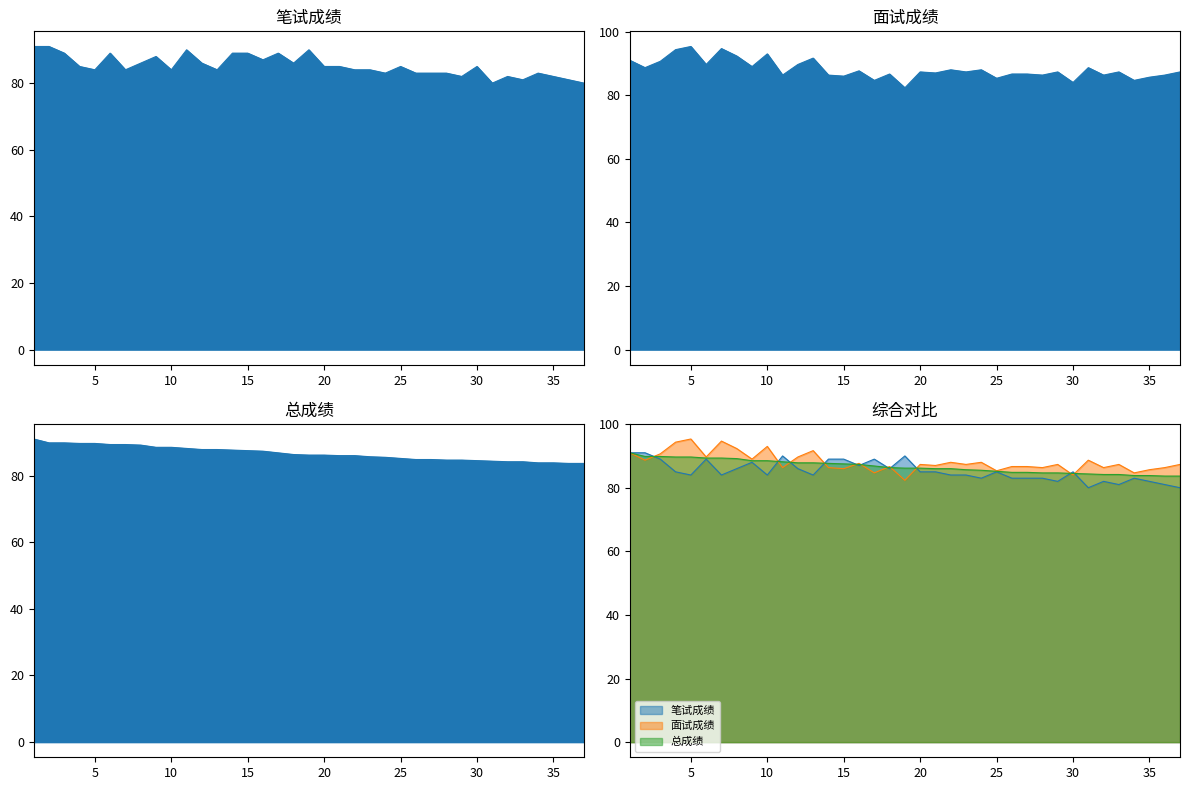

At which label is 笔试成绩 closest to 85?

4